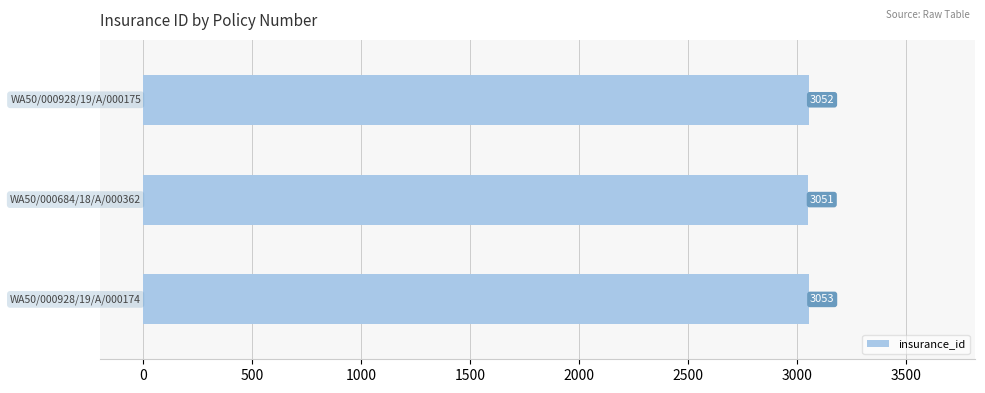

How many values are between 3051 and 3053?

3